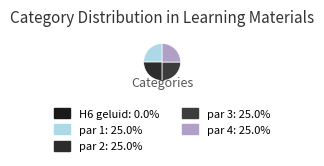

Is there any slice that represents more than half of the pie?

No